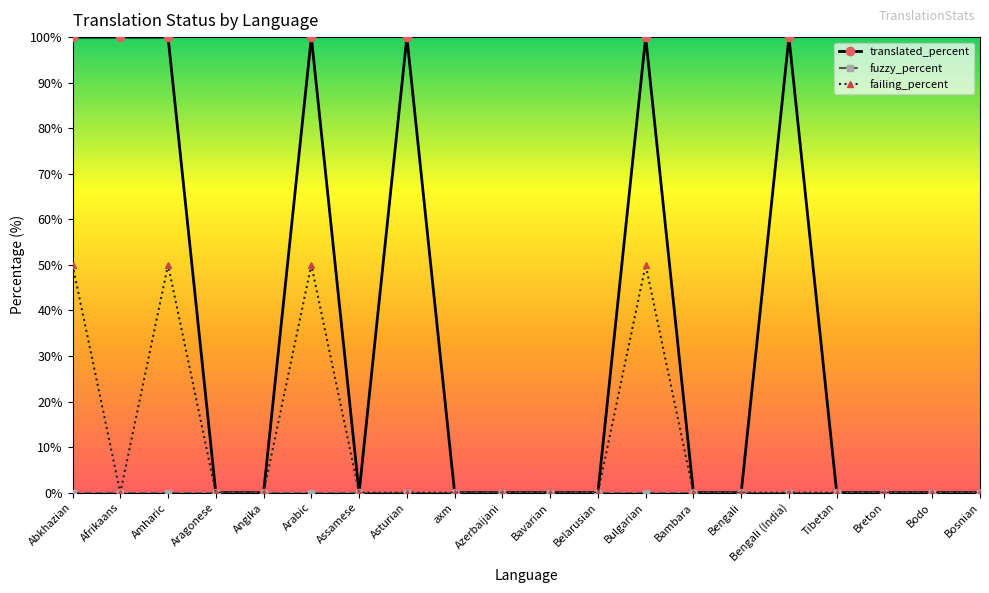

True or false: failing_percent has a value of 67 at Arabic.

False